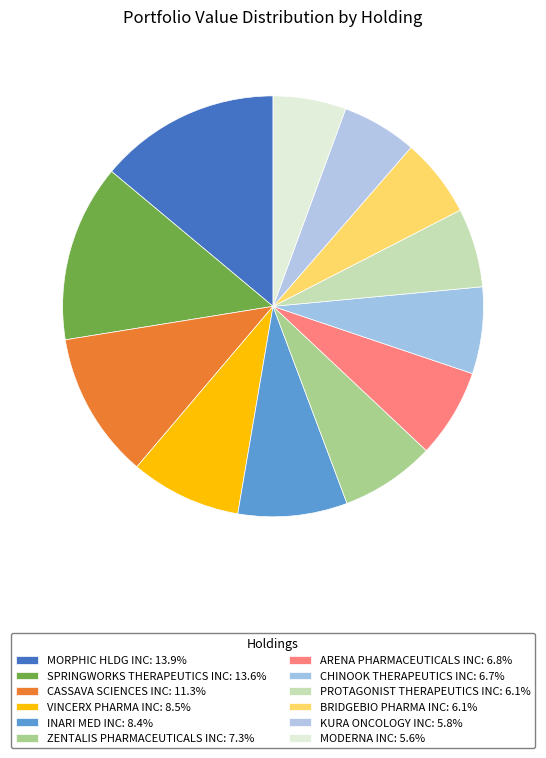

How many slices are in this pie chart?

12